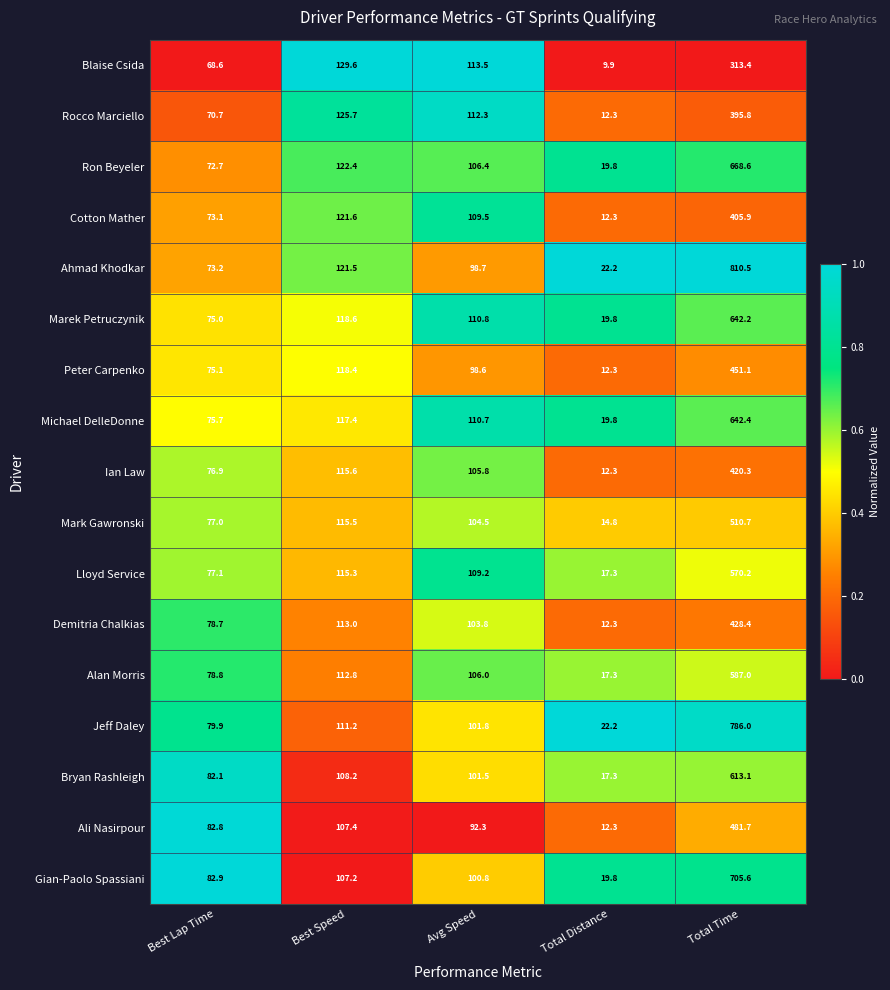

What is the sum of the Marek Petruczynik values at Avg Speed and Best Speed?

229.4